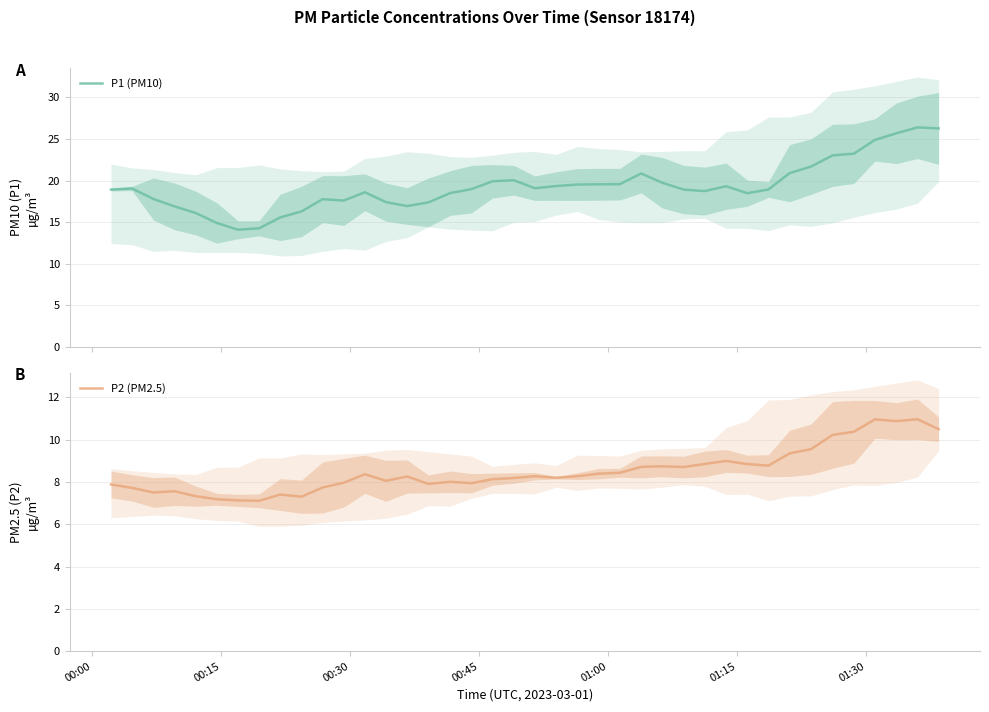

What are all the series names shown in the legend?

P1 (PM10), P2 (PM2.5)